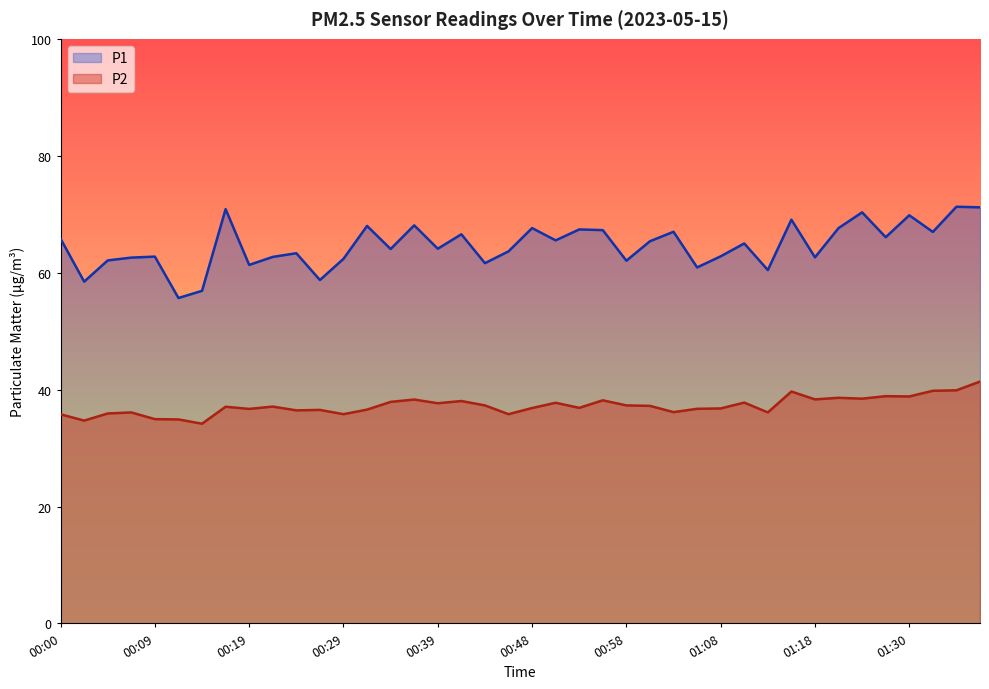

List the labels in order of P1 value, smallest first.

00:12, 00:14, 00:02, 00:26, 01:13, 01:05, 00:19, 00:43, 00:58, 00:05, 00:29, 00:07, 01:18, 00:22, 00:09, 01:08, 00:24, 00:46, 00:34, 00:39, 01:10, 01:00, 00:51, 00:00, 01:28, 00:41, 01:33, 01:03, 00:56, 00:53, 00:48, 01:20, 00:31, 00:36, 01:15, 01:30, 01:23, 00:17, 01:38, 01:35